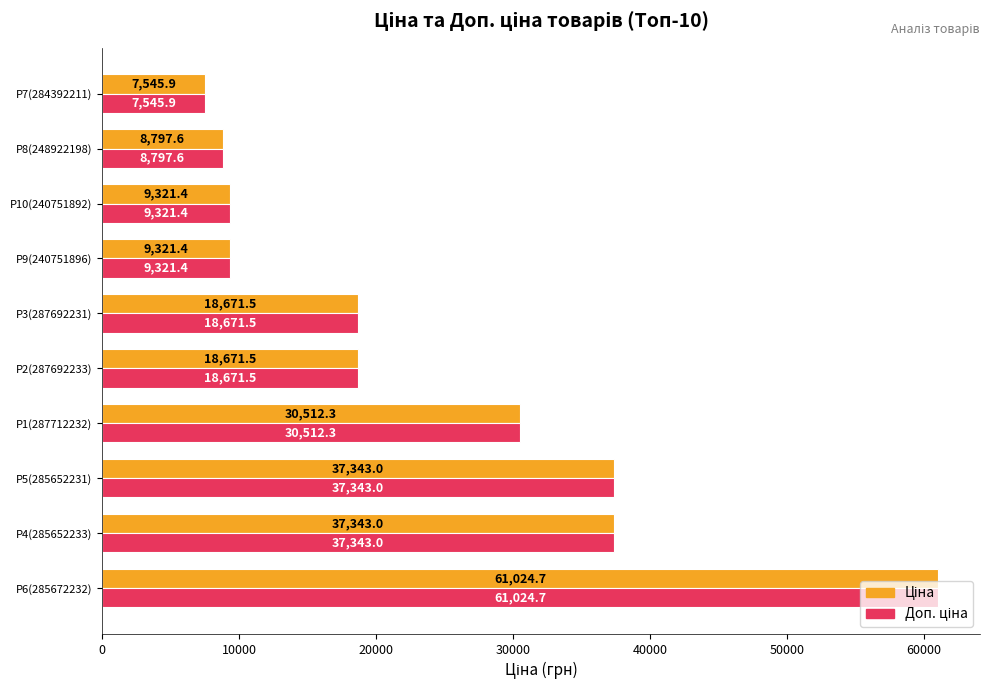

At how many categories does at least one series exceed 28487?

4